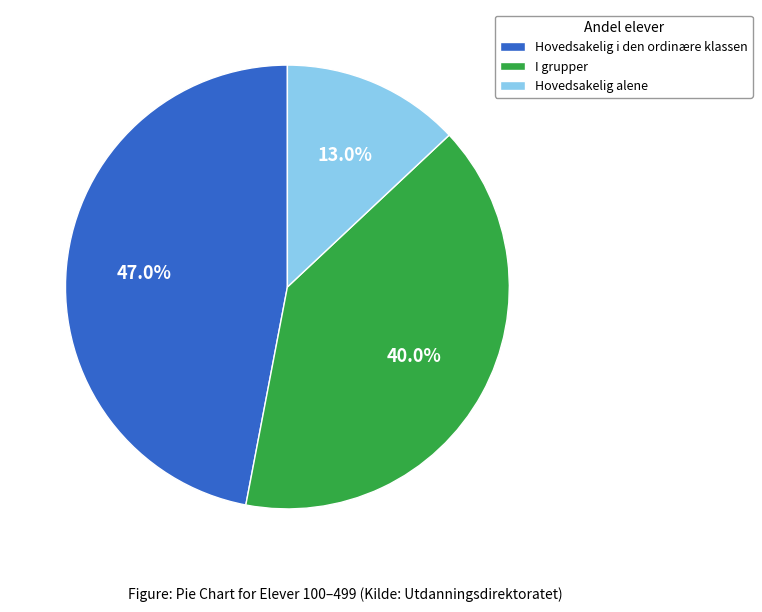

Is it true that Hovedsakelig alene is 28% of the pie?

False